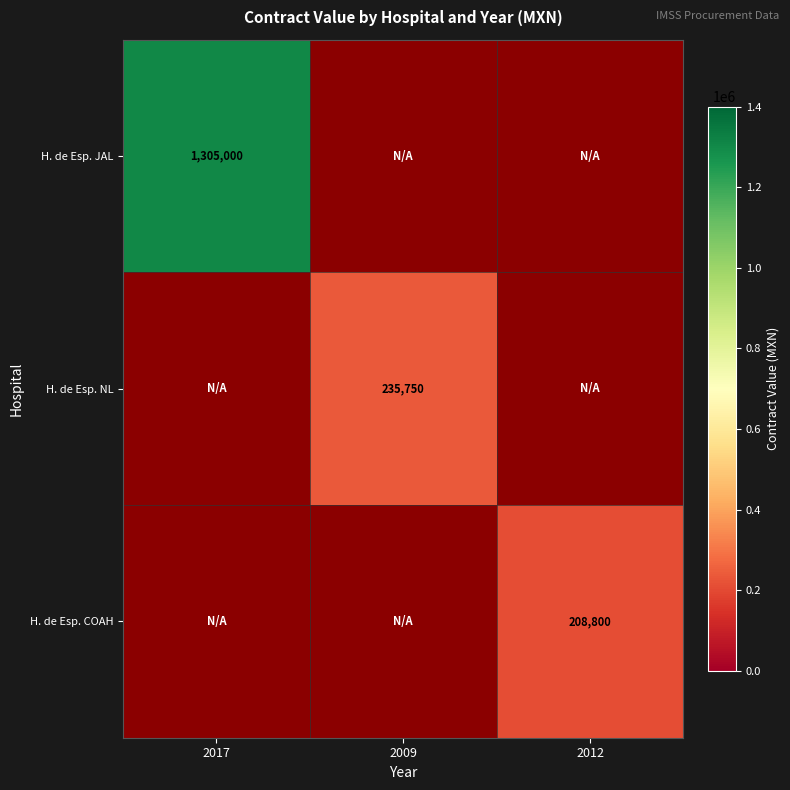

How many categories are shown in the chart?

3